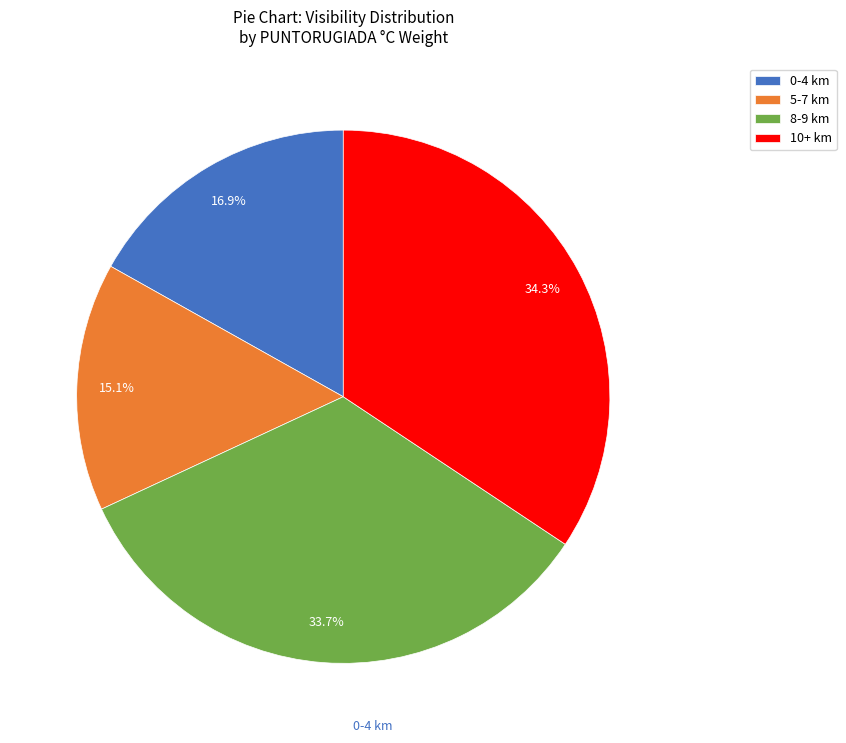

How many slices are in this pie chart?

4